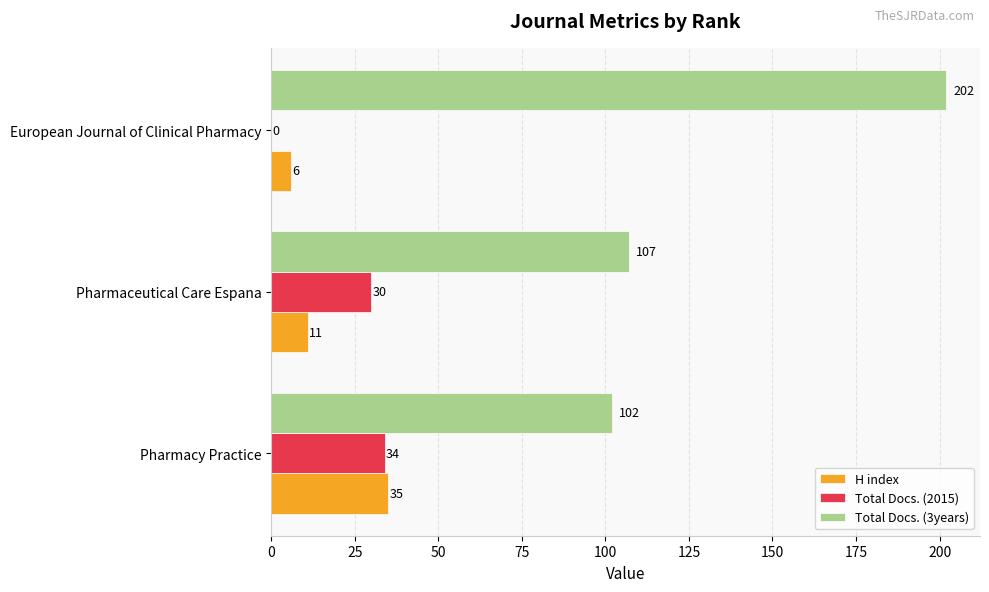

What is the maximum value for Total Docs. (3years)?

202